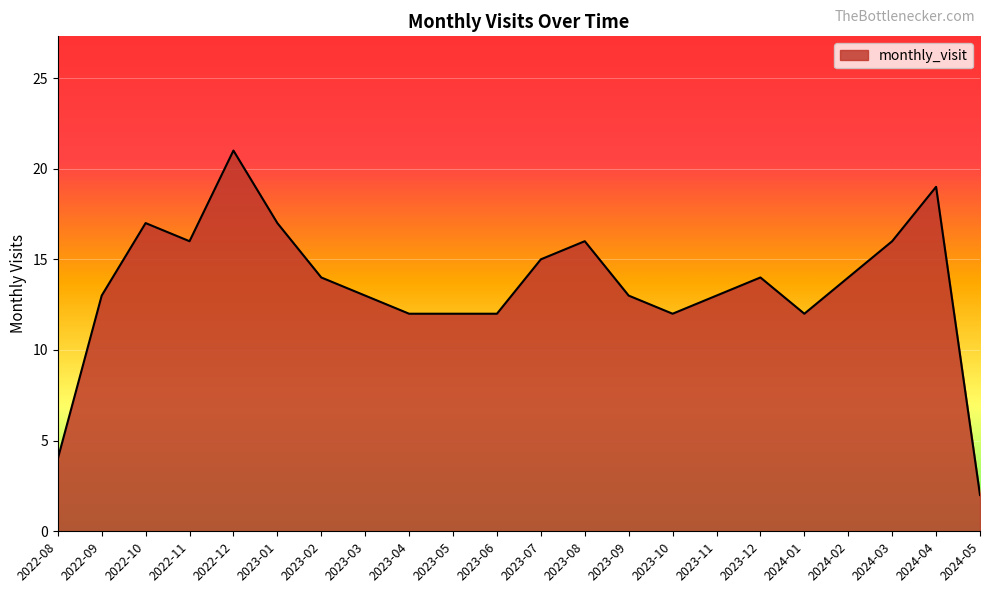

Is it true that the value at 2022-08 is 1?

False